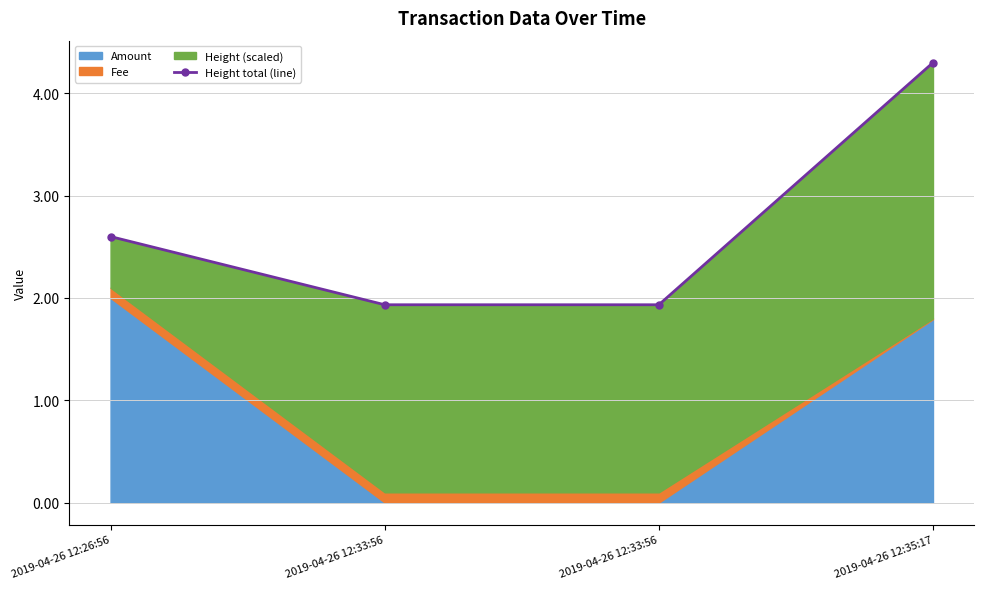

What is the label of the 3rd point from the left?

2019-04-26 12:33:56